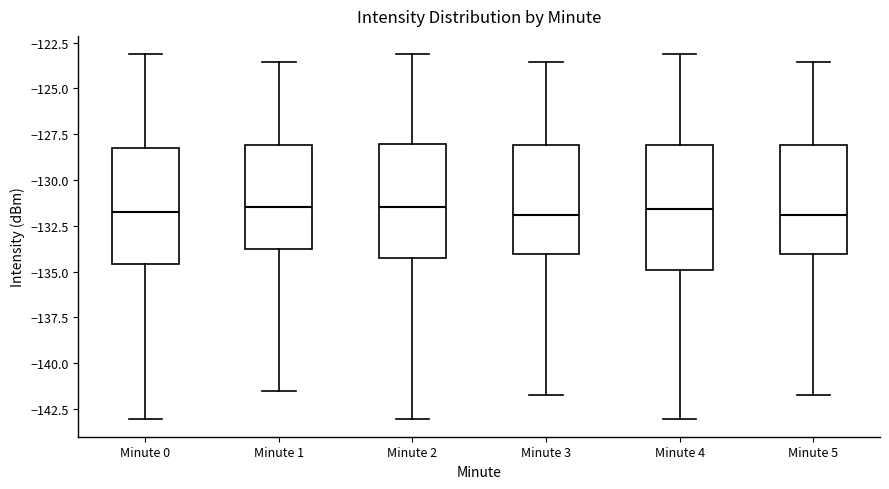

Reading left to right, read every box against the y-axis: the position of its median line, the range the box covers, and the ends of its whiskers. The values are not printed on the chart, so give them approximately, as read against the axis.

Minute 0: median -131.5, box -134.5 to -128.0, whiskers -143.0 to -123.0
Minute 1: median -131.5, box -134.0 to -128.0, whiskers -141.5 to -123.5
Minute 2: median -131.5, box -134.5 to -128.0, whiskers -143.0 to -123.0
Minute 3: median -132.0, box -134.0 to -128.0, whiskers -141.5 to -123.5
Minute 4: median -131.5, box -135.0 to -128.0, whiskers -143.0 to -123.0
Minute 5: median -132.0, box -134.0 to -128.0, whiskers -141.5 to -123.5